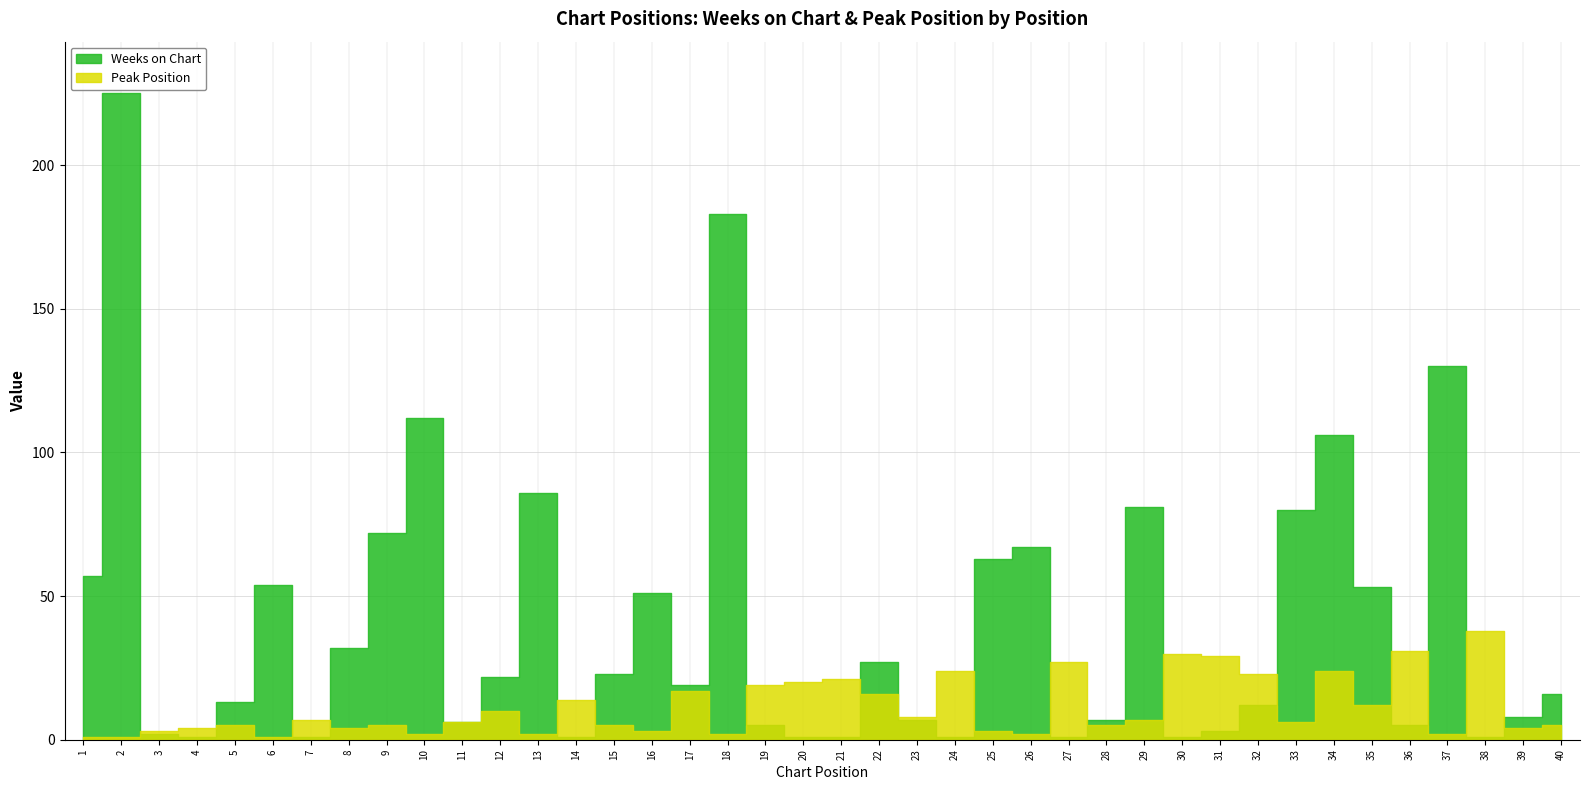

True or false: Weeks on Chart has more than 1 points higher than both neighbors.

True